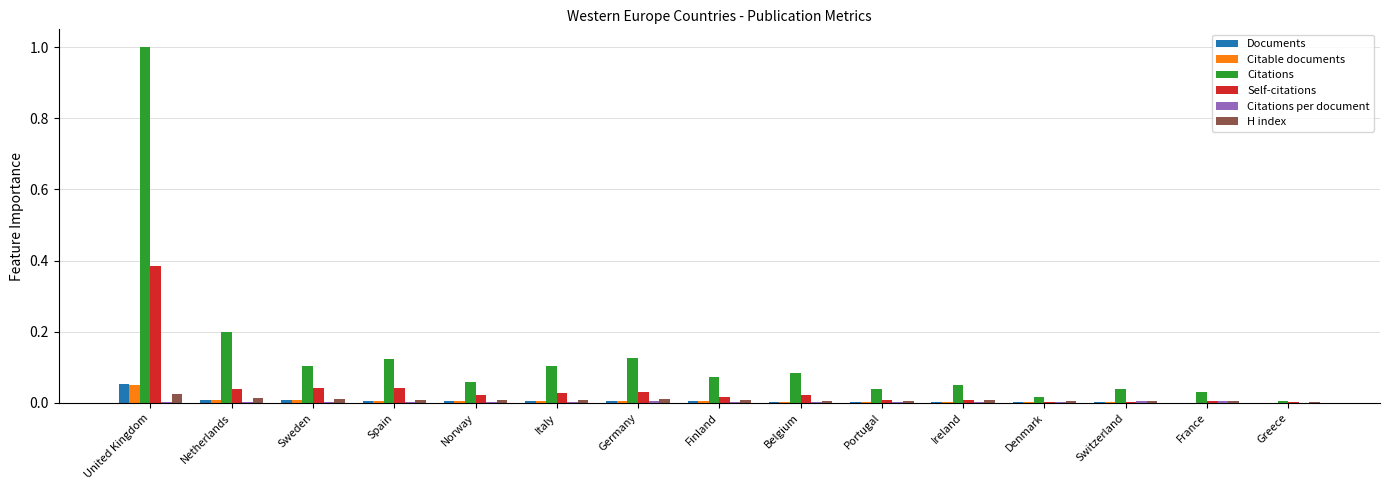

At which category is the sum across all series the highest?

United Kingdom